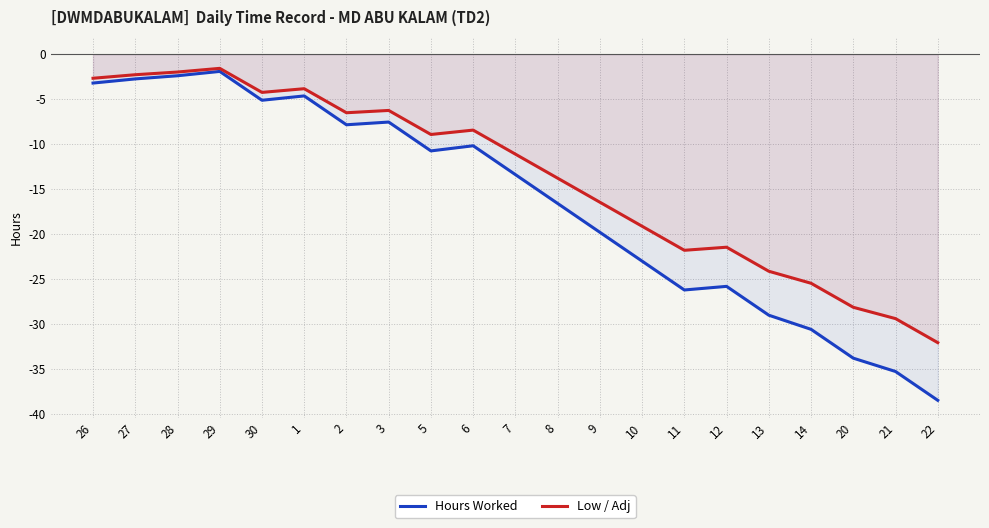

Which category has the lowest value in the Low / Adj series?

22